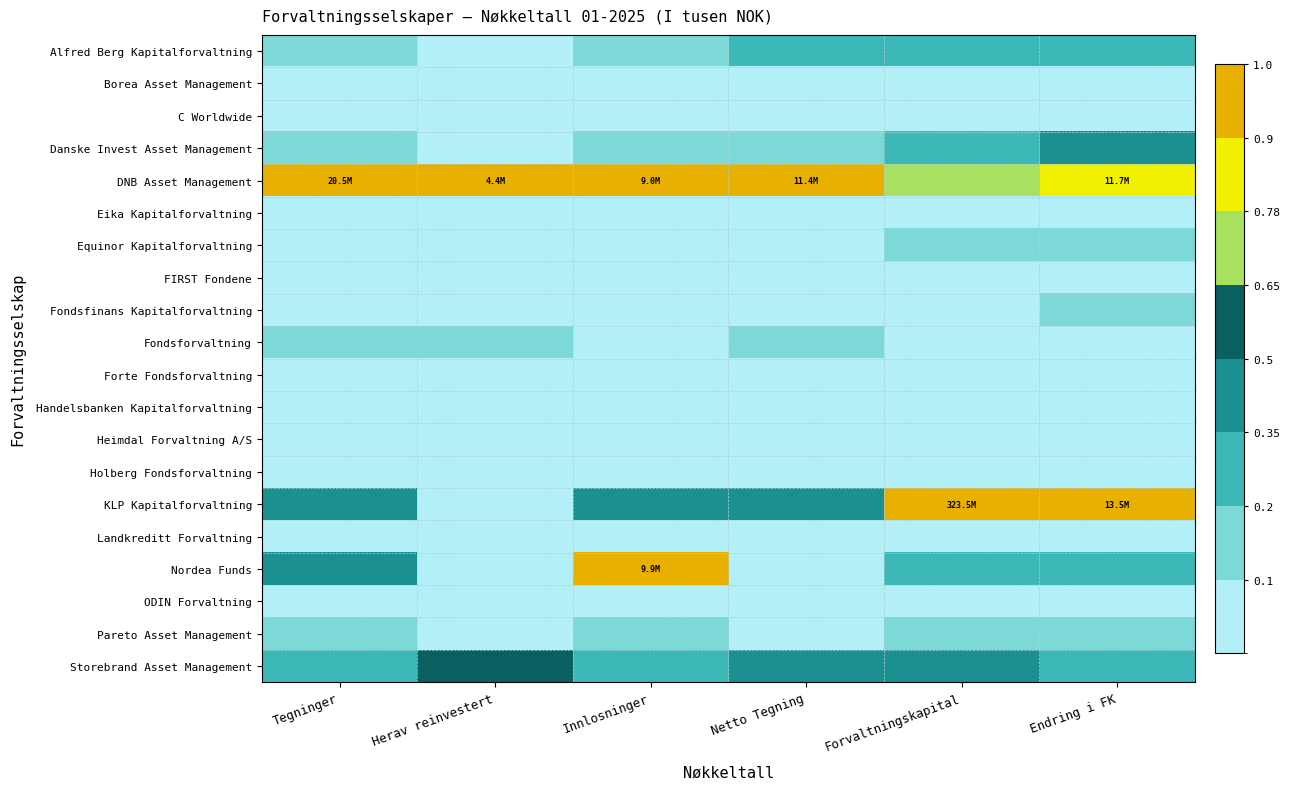

Which series has the largest total across all categories?

DNB Asset Management